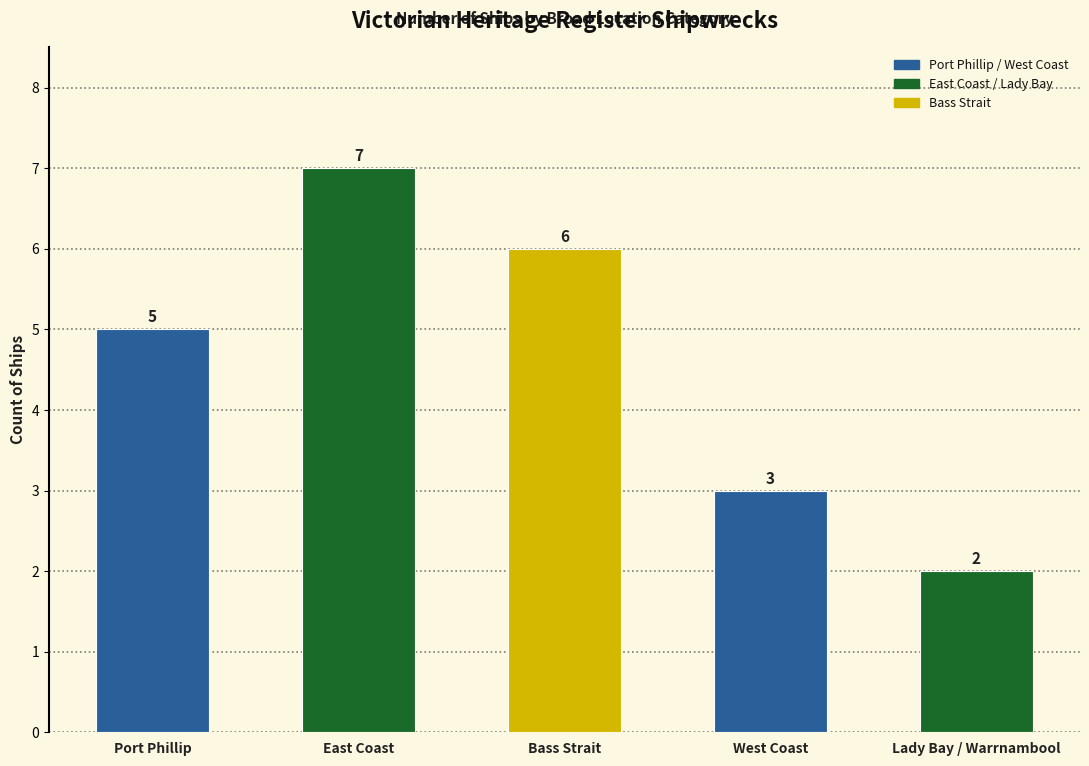

Which category has the highest value across all series?

East Coast